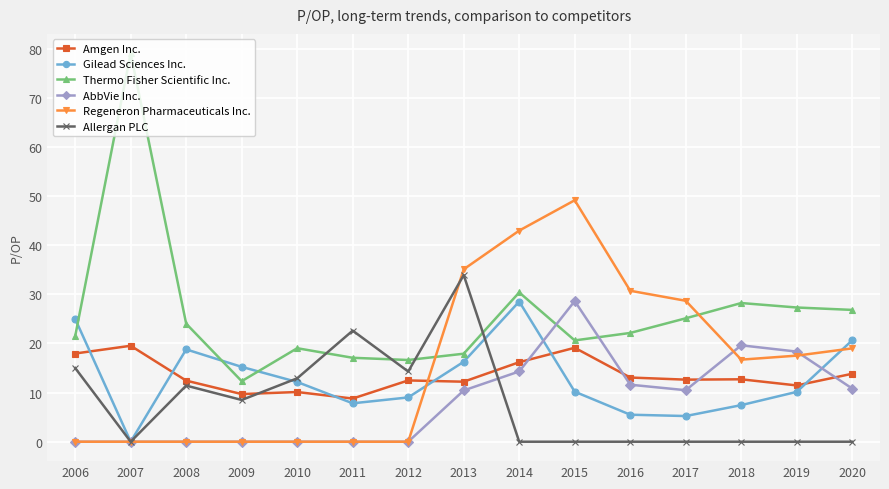

True or false: Allergan PLC has more than 2 points higher than both neighbors.

True